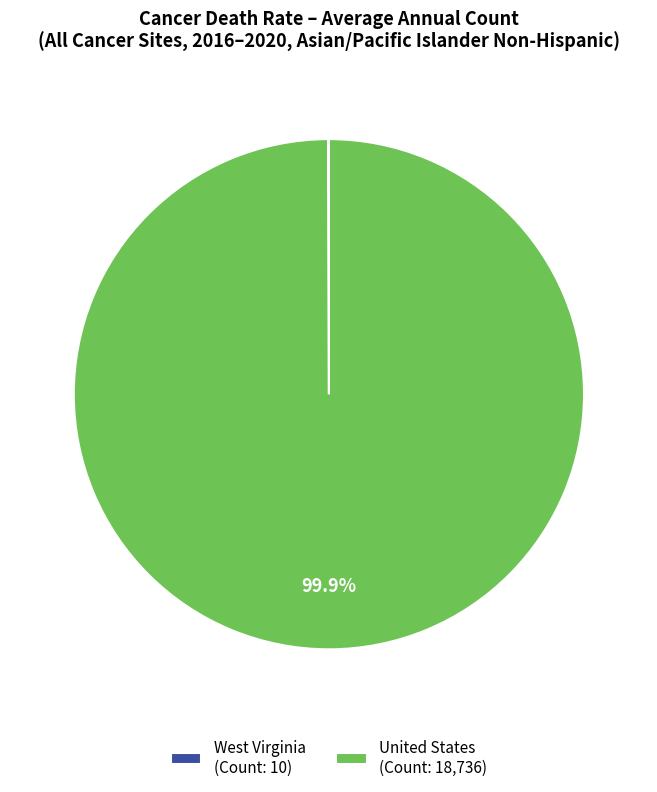

Does United States represent more than half of the total?

Yes